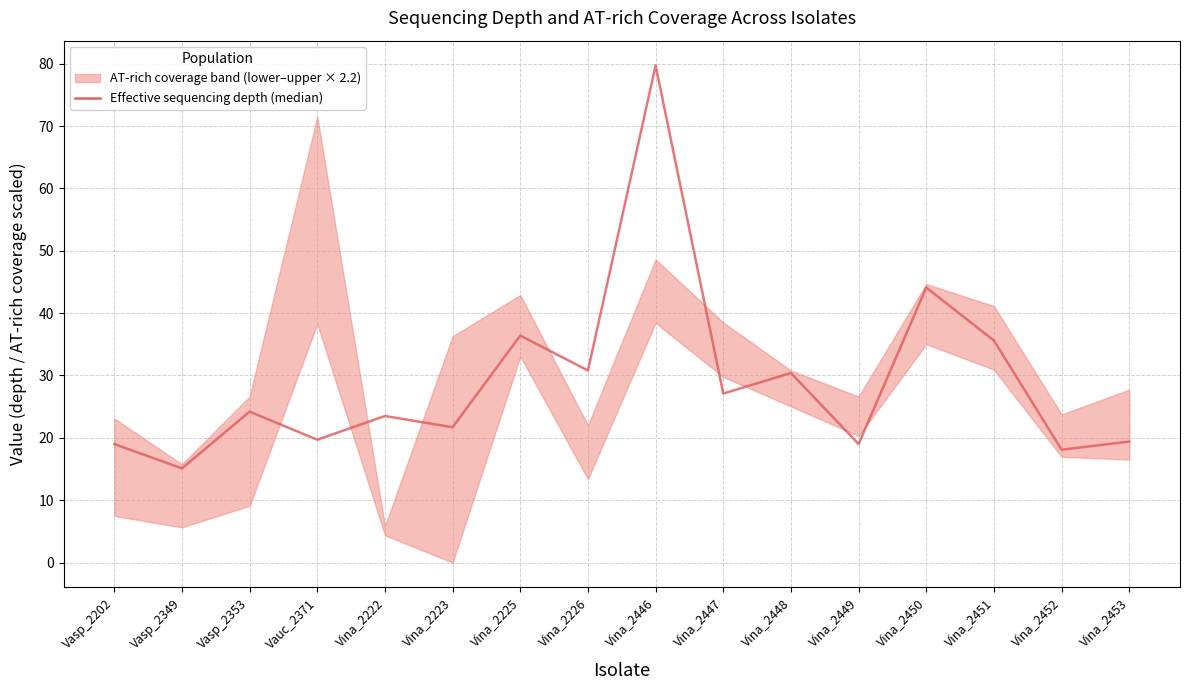

Rank the categories by value from lowest to highest.

Vasp_2349, Vina_2452, Vasp_2202, Vina_2449, Vina_2453, Vauc_2371, Vina_2223, Vina_2222, Vasp_2353, Vina_2447, Vina_2448, Vina_2226, Vina_2451, Vina_2225, Vina_2450, Vina_2446